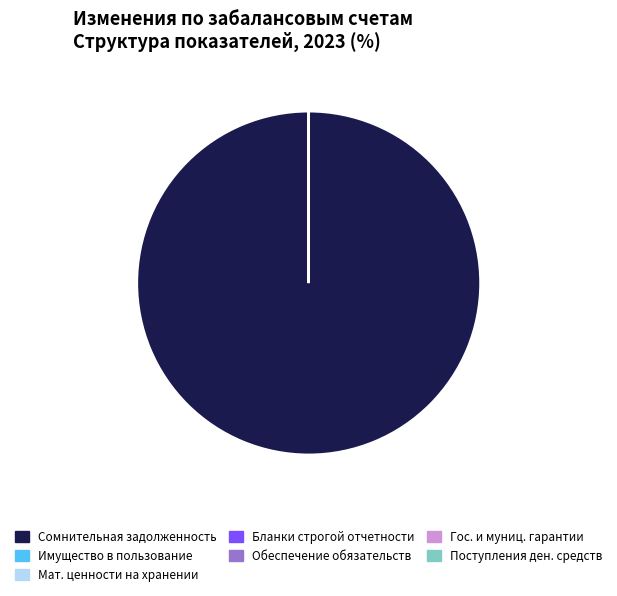

Is there a majority slice in this chart?

Yes